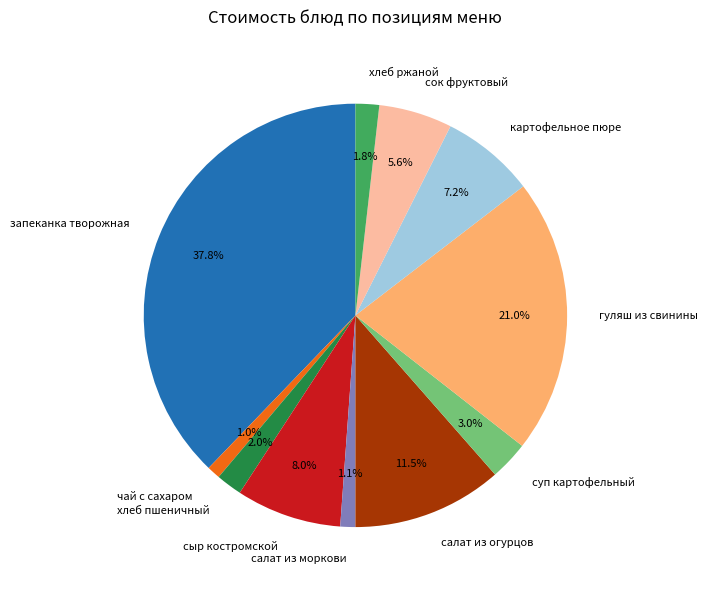

What percentage is the хлеб пшеничный slice, to the nearest percent?

2%